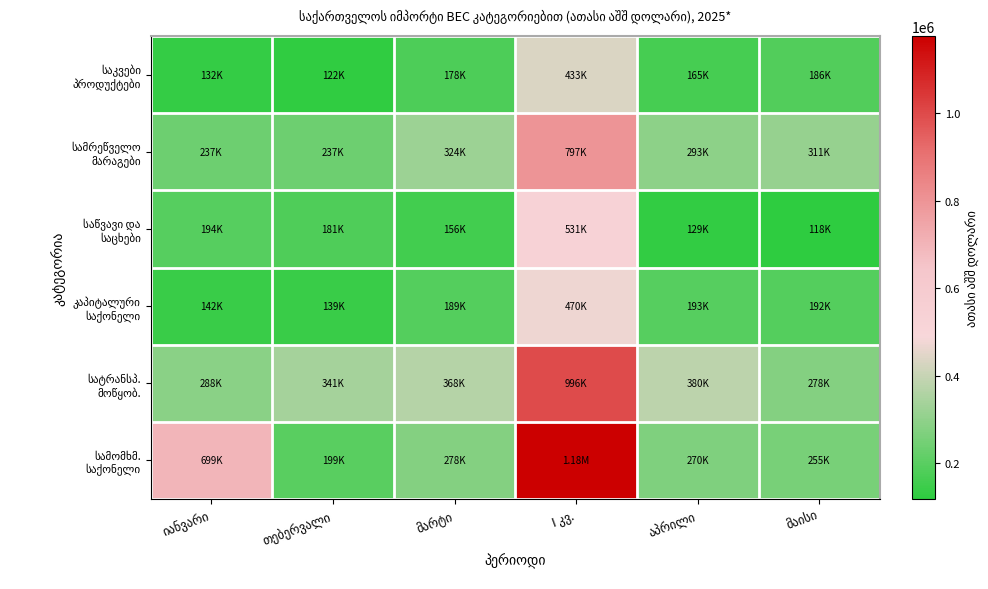

At which category does the chart reach its minimum across all series?

მაისი